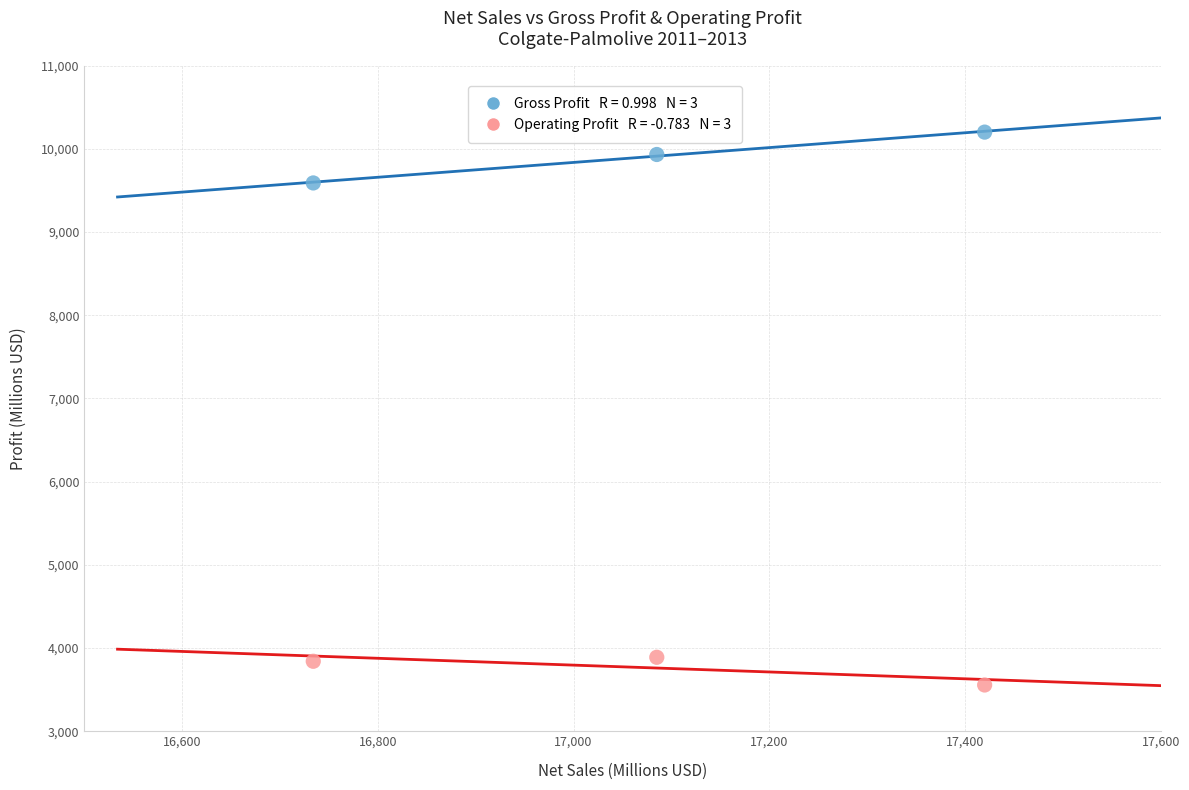

Across all series, what Y value is closest to 6878?

9590